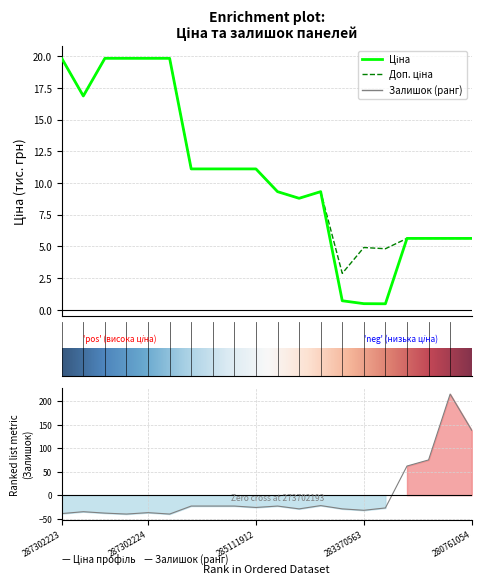

Reading left to right, extract all data points from this chart.

Ціна: 287302223=19.8	287292222=16.9	287302226=19.8	287302225=19.8	287302224=19.8	287301833=19.8	285112220=11.1	285112217=11.1	285111961=11.1	285111912=11.1	273702193=9.3	248922198=8.8	273702194=9.3	283280563=0.7	283370563=0.5	283340563=0.5	280761652=5.6	280761644=5.6	280761056=5.6	280761054=5.6
Доп. ціна: 287302223=19.8	287292222=16.9	287302226=19.8	287302225=19.8	287302224=19.8	287301833=19.8	285112220=11.1	285112217=11.1	285111961=11.1	285111912=11.1	273702193=9.3	248922198=8.8	273702194=9.3	283280563=2.9	283370563=4.9	283340563=4.8	280761652=5.6	280761644=5.6	280761056=5.6	280761054=5.6
Залишок: 287302223=-39.2	287292222=-35.2	287302226=-38.2	287302225=-40.2	287302224=-37.2	287301833=-40.2	285112220=-23.2	285112217=-23.2	285111961=-23.2	285111912=-26.2	273702193=-23.2	248922198=-29.2	273702194=-22.2	283280563=-29.2	283370563=-32.2	283340563=-27.2	280761652=61.8	280761644=74.8	280761056=214.8	280761054=137.8